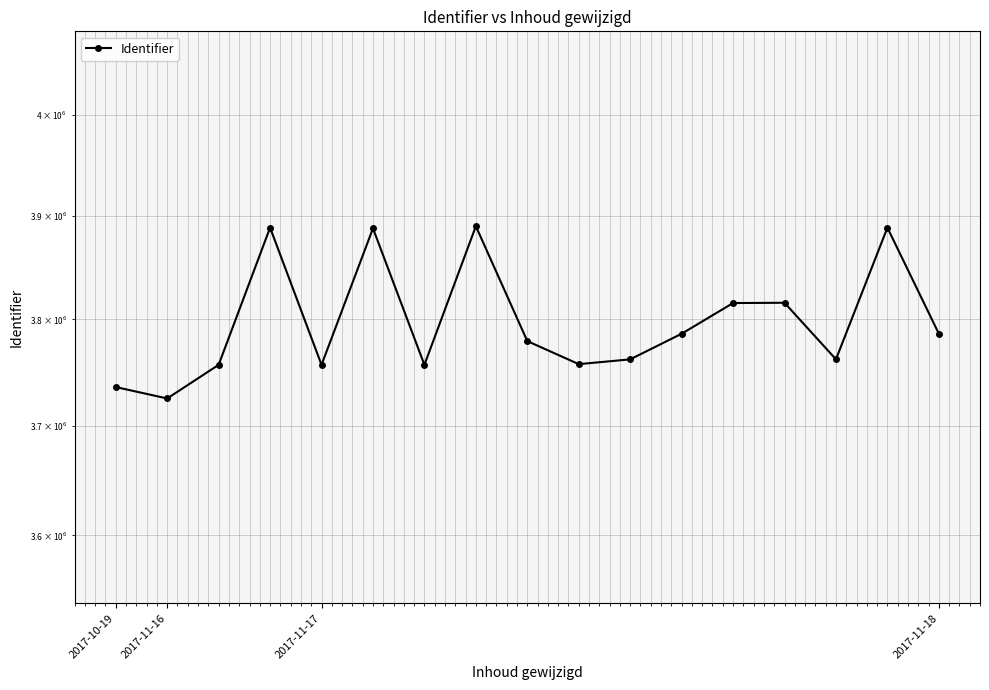

Rank the categories by value from lowest to highest.

2017-11-16, 2017-10-19, 4, 2017-11-17, 6, 9, 10, 14, 8, 11, 16, 12, 13, 5, 15, 2017-11-18, 7